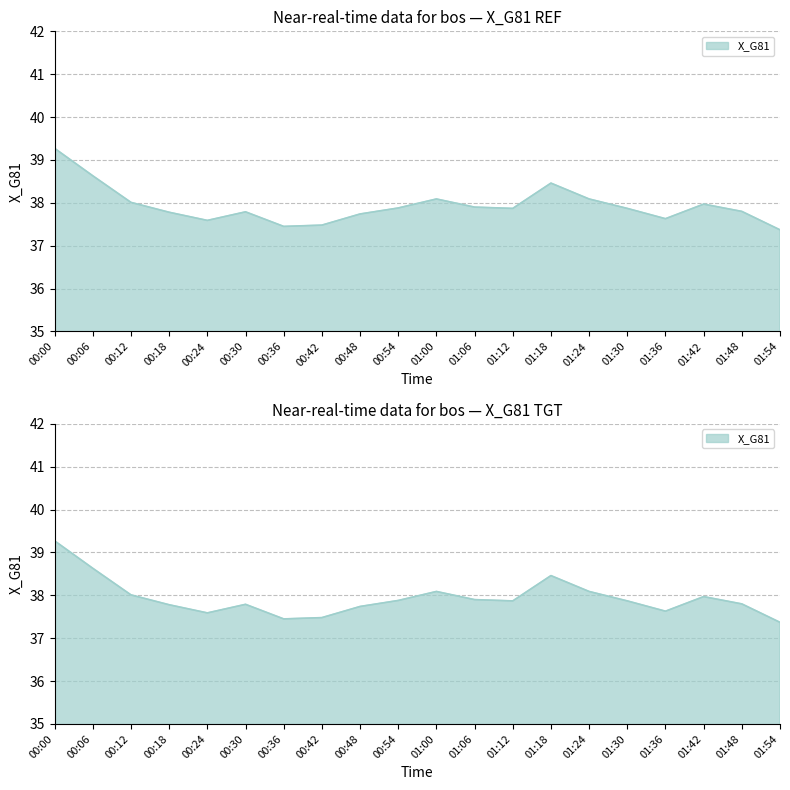

What is the sum of all values?

758.7